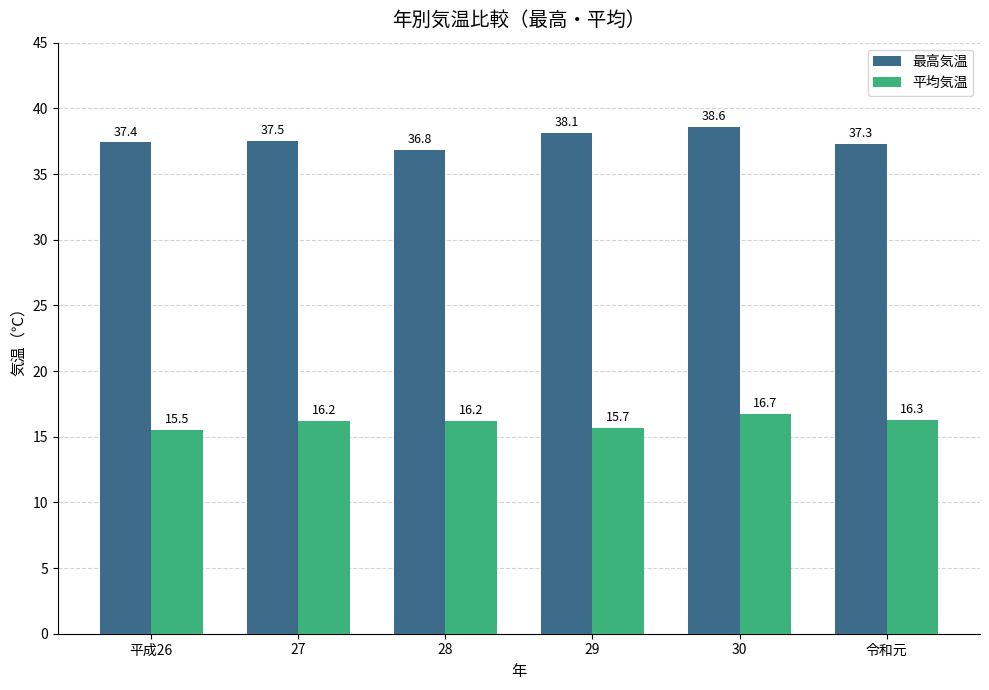

What is the total value across all series at 29?

53.8